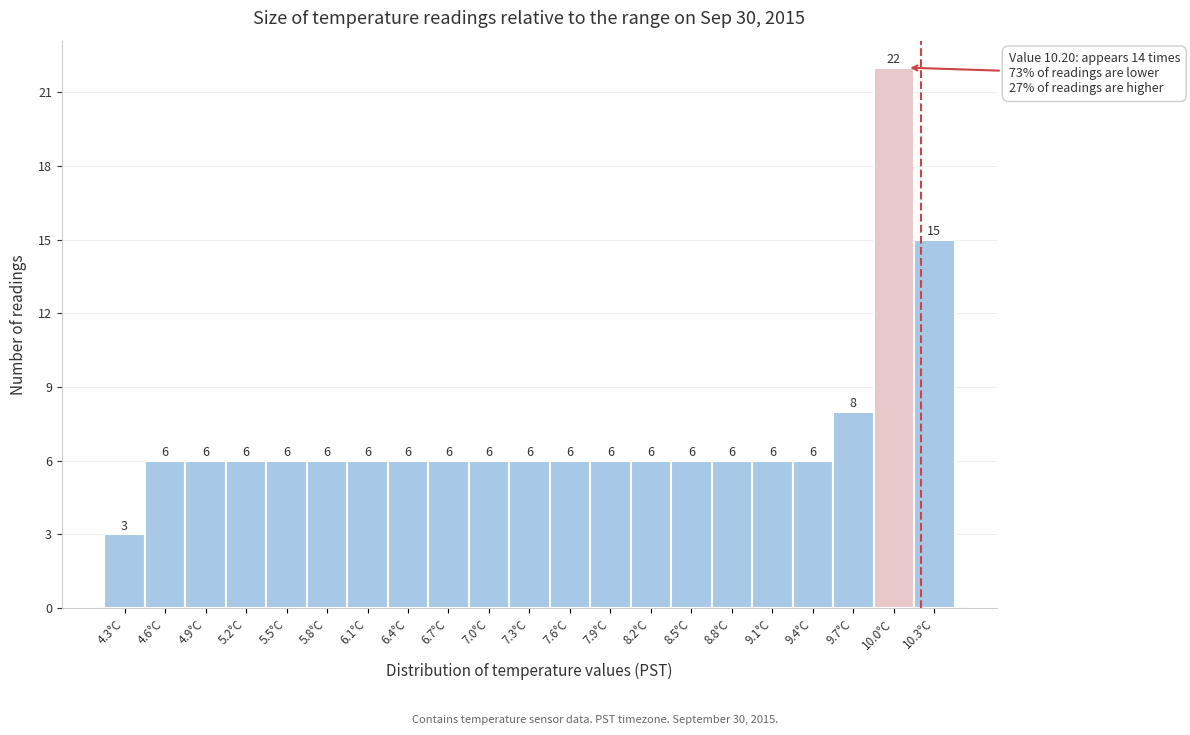

Reading left to right, what are all the values shown in this chart?

3	6	6	6	6	6	6	6	6	6	6	6	6	6	6	6	6	6	8	22	15